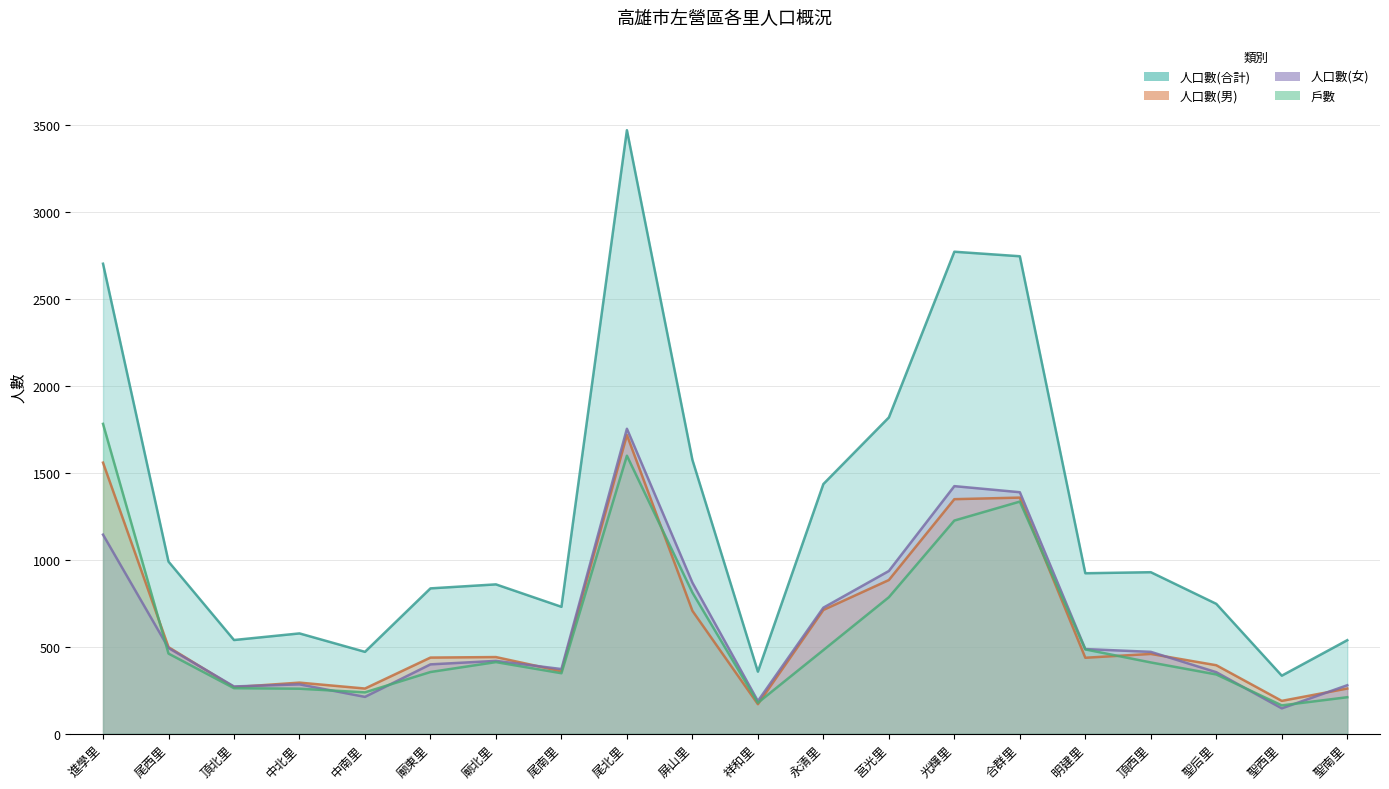

True or false: 人口數(合計) has more than 2 interior local peaks.

True